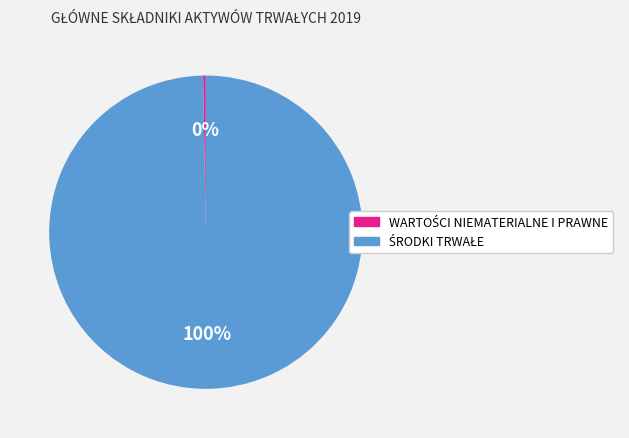

Is there any slice that represents more than half of the pie?

Yes